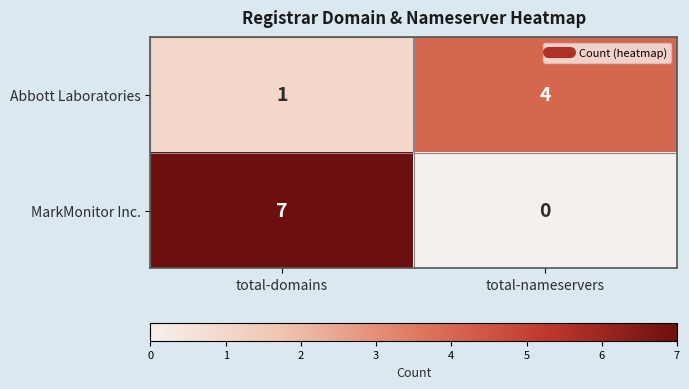

Reading right to left, what are all the values shown in this chart?

Abbott Laboratories: total-nameservers=4	total-domains=1
MarkMonitor Inc.: total-nameservers=0	total-domains=7